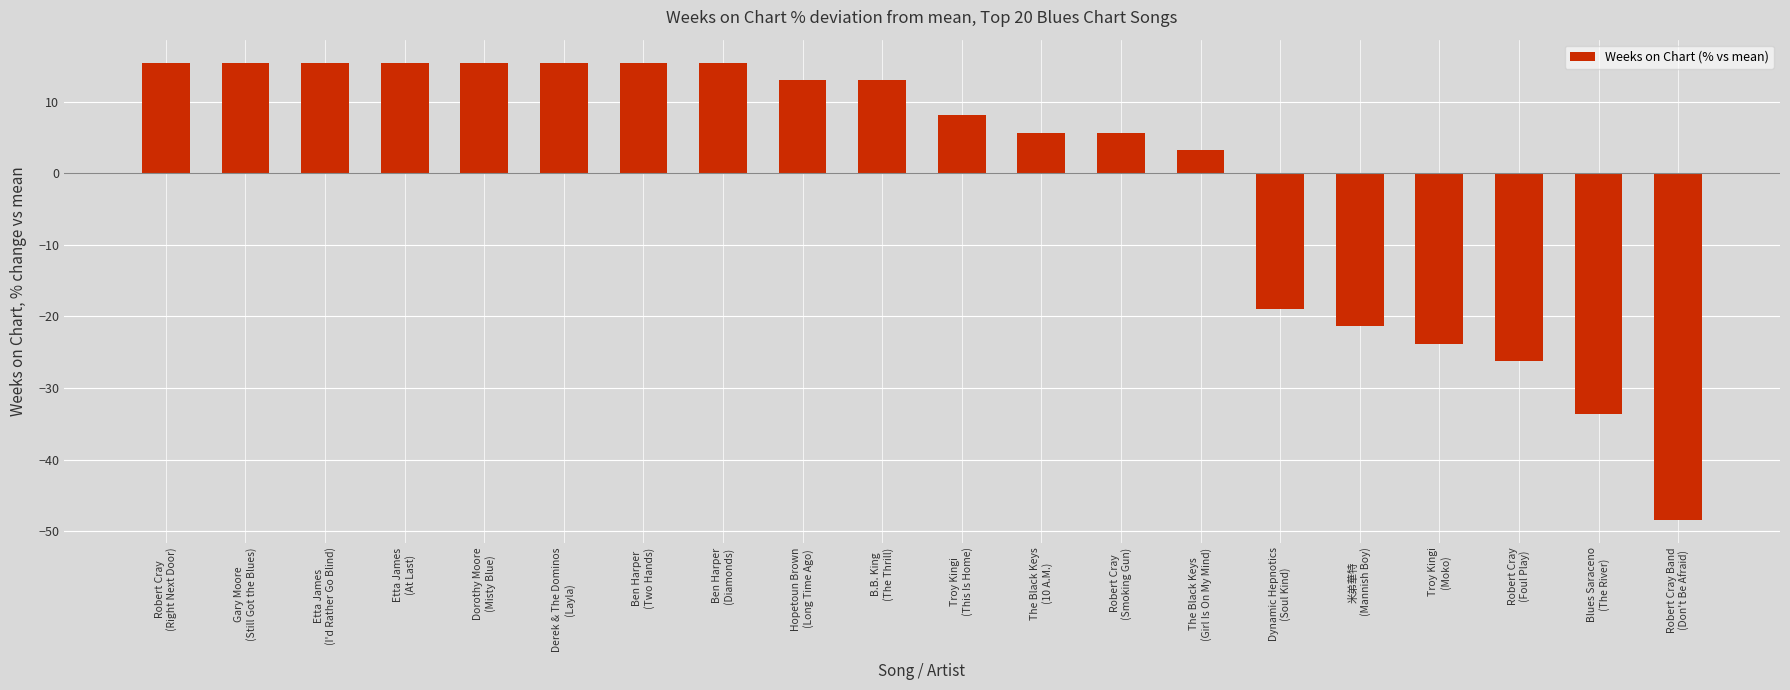

Reading left to right, list all the values displayed in this chart.

Robert Cray
(Right Next Door)=15.5	Gary Moore
(Still Got the Blues)=15.5	Etta James
(I'd Rather Go Blind)=15.5	Etta James
(At Last)=15.5	Dorothy Moore
(Misty Blue)=15.5	Derek & The Dominos
(Layla)=15.5	Ben Harper
(Two Hands)=15.5	Ben Harper
(Diamonds)=15.5	Hopetoun Brown
(Long Time Ago)=13.0	B.B. King
(The Thrill)=13.0	Troy Kingi
(This Is Home)=8.1	The Black Keys
(10 A.M.)=5.7	Robert Cray
(Smoking Gun)=5.7	The Black Keys
(Girl Is On My Mind)=3.2	Dynamic Hepnotics
(Soul Kind)=-18.9	米弟華特
(Mannish Boy)=-21.4	Troy Kingi
(Moko)=-23.8	Robert Cray
(Foul Play)=-26.3	Blues Saraceno
(The River)=-33.7	Robert Cray Band
(Don't Be Afraid)=-48.4